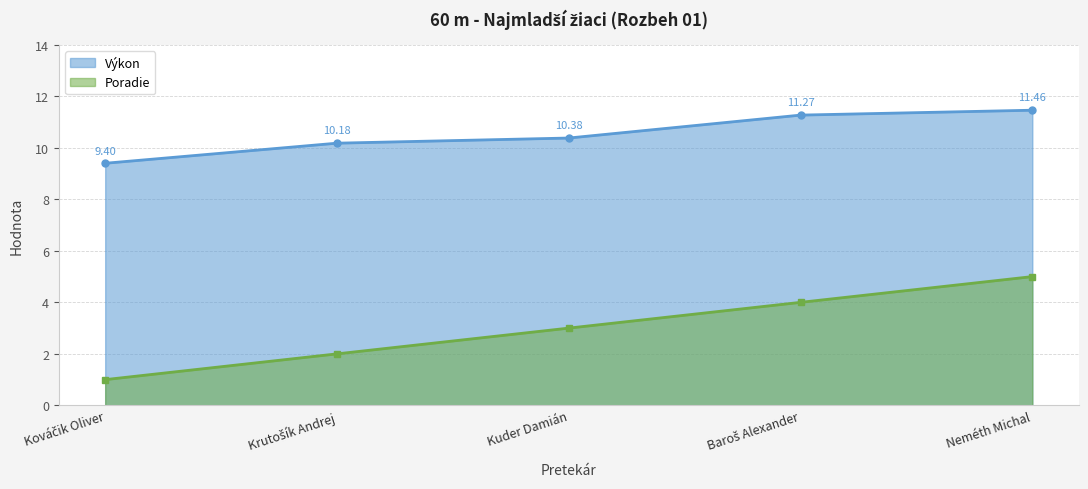

What position from the left is Neméth Michal?

5